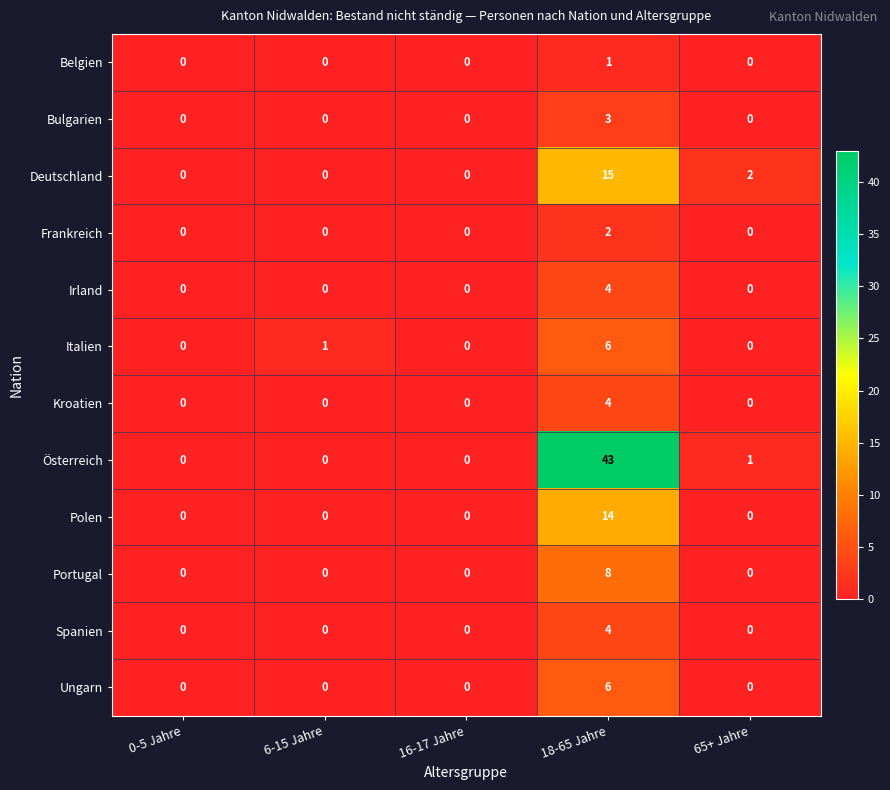

Is it true that Kroatien equals 7 at 18-65 Jahre?

False